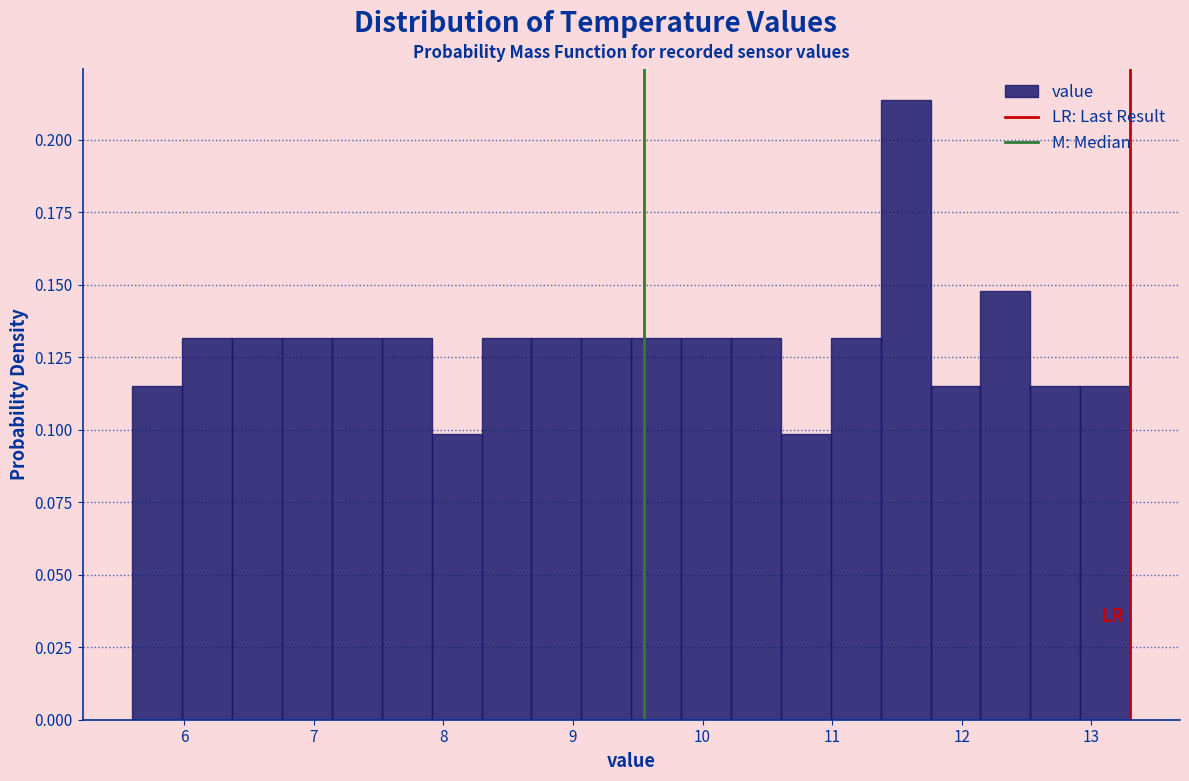

Around what value on the x-axis is the tallest bar? Give the approximate position of its centre, as read against the axis.

11.6